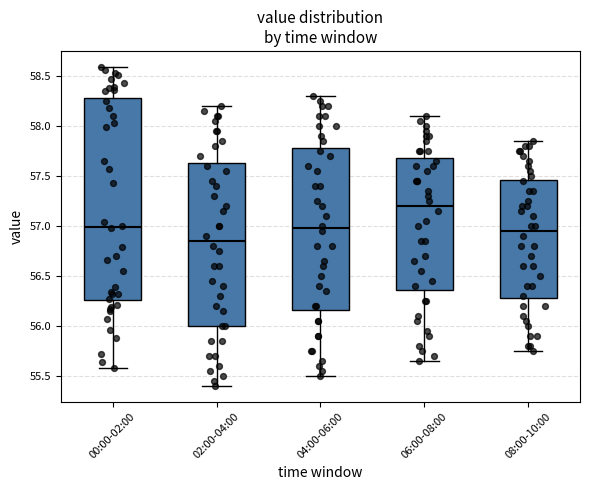

Which box is the tallest, from its lower edge to its upper edge?

00:00-02:00